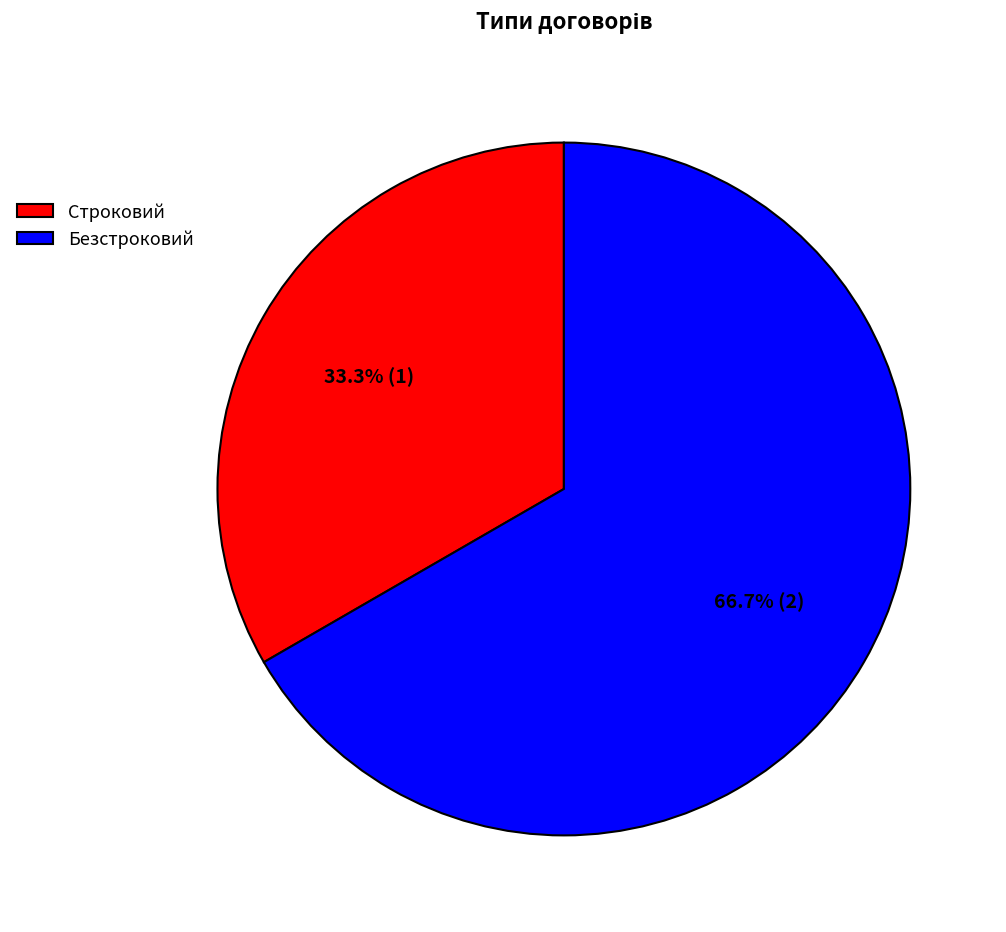

What percentage is the Строковий slice, to the nearest percent?

33%